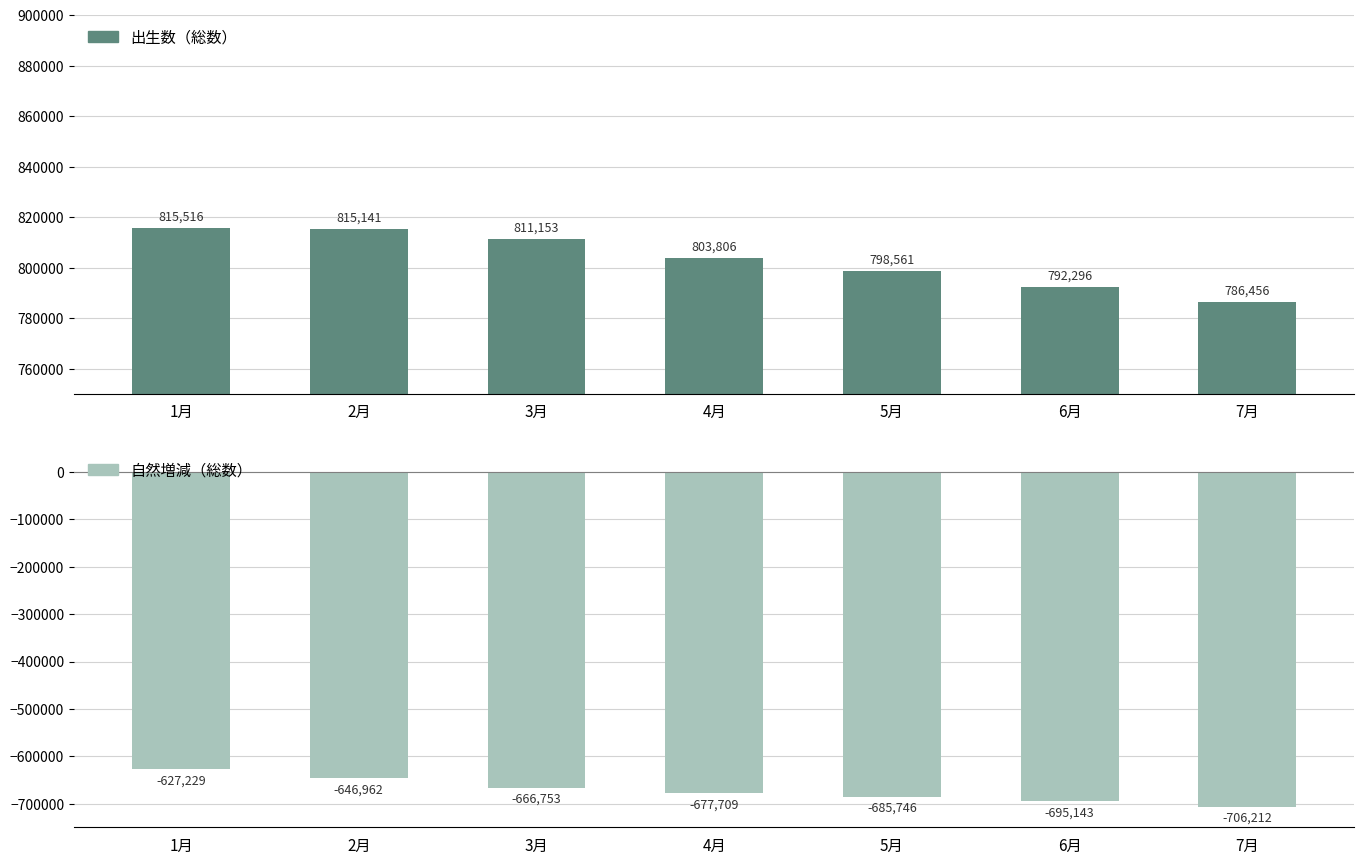

At which category is the sum across all series the highest?

1月